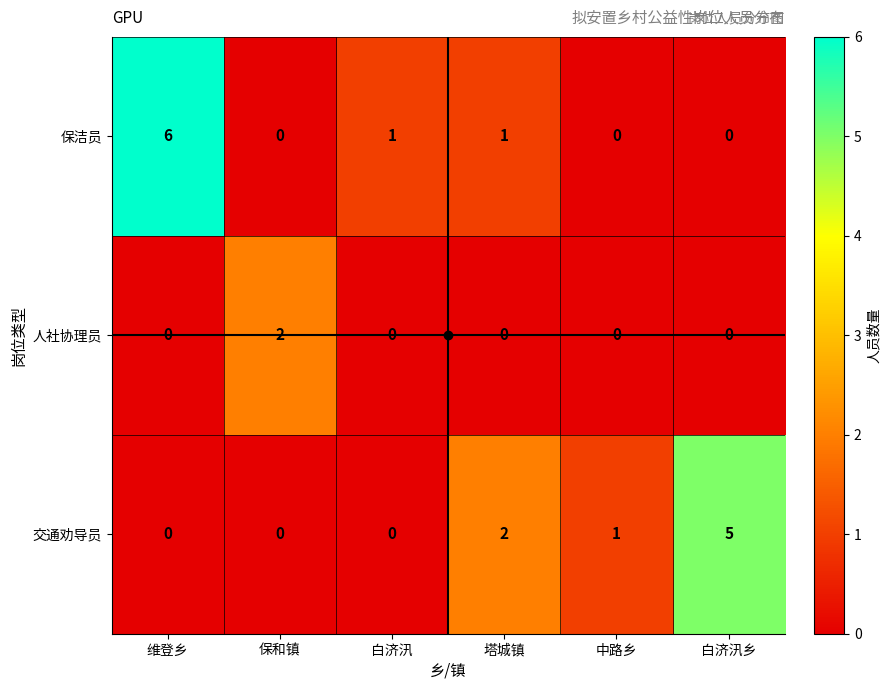

The 保洁员 series shows -4 at 中路乡. True or false?

False